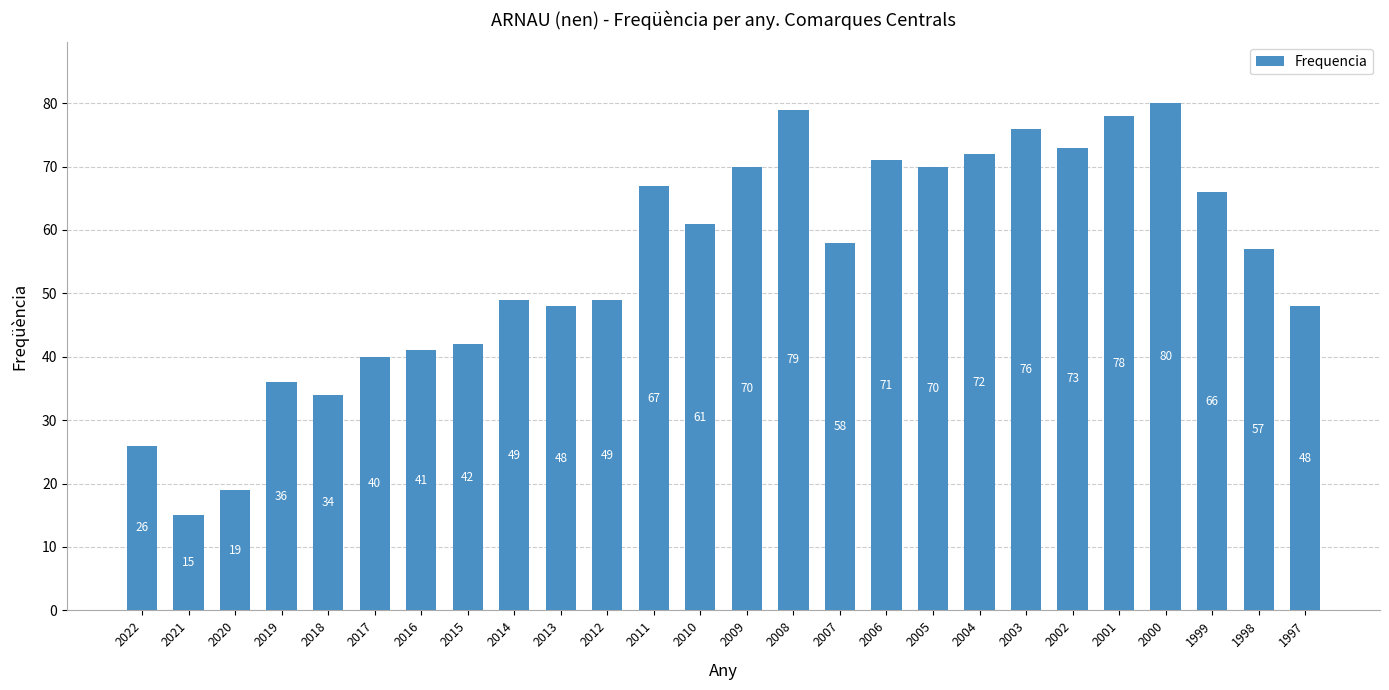

How many bars are there in total?

26